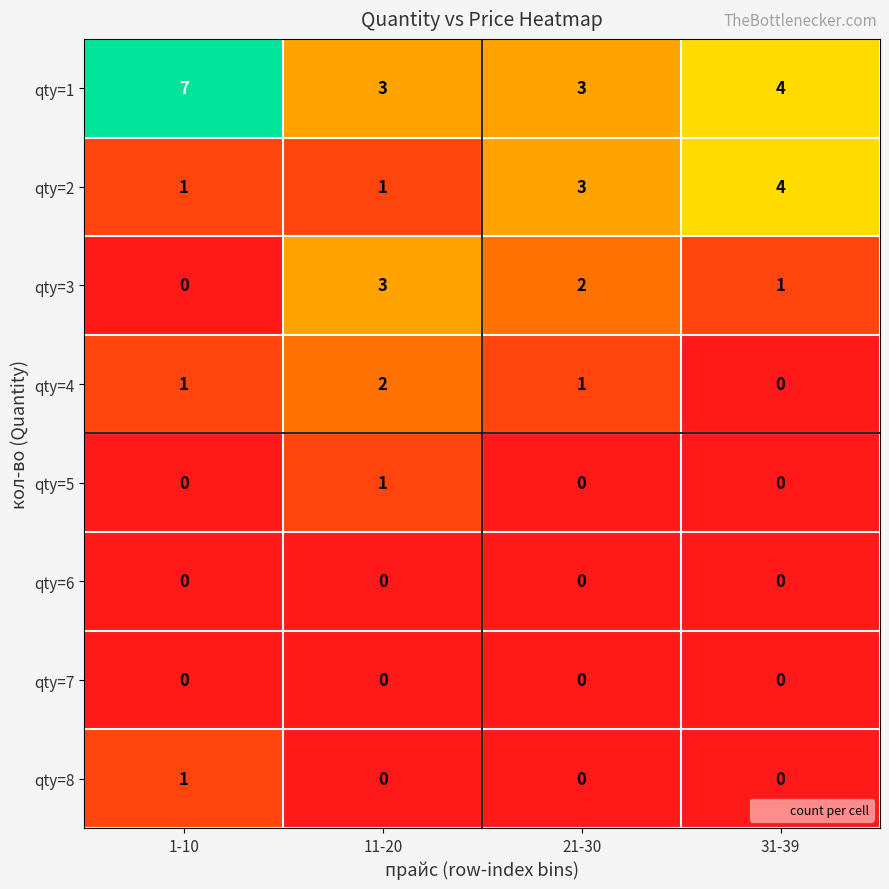

What is the difference between the highest and lowest values at 1-10?

7